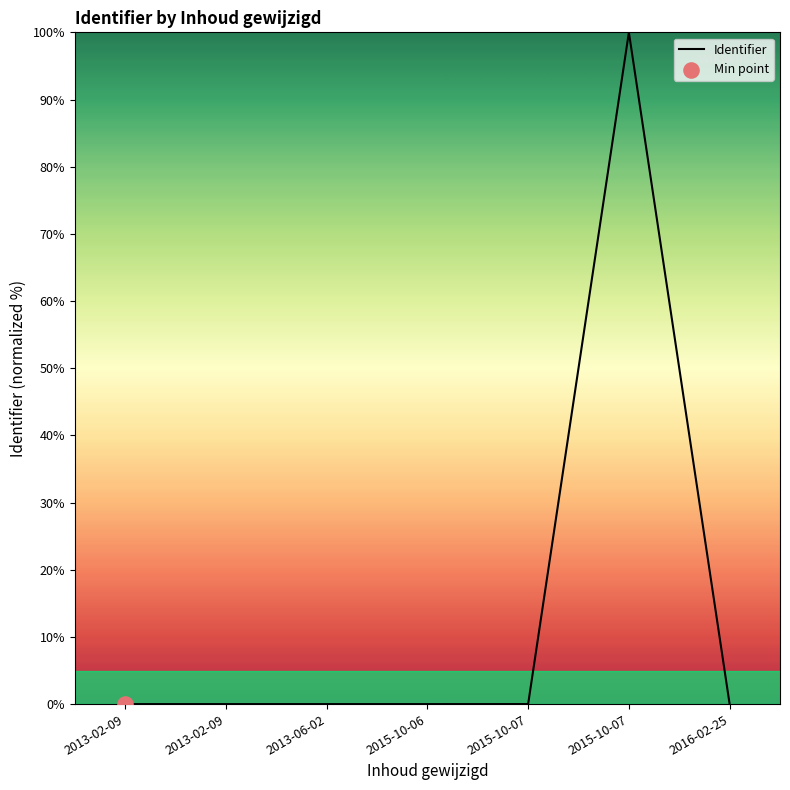

Between 2015-10-07 and 2013-02-09, which is larger?

2015-10-07